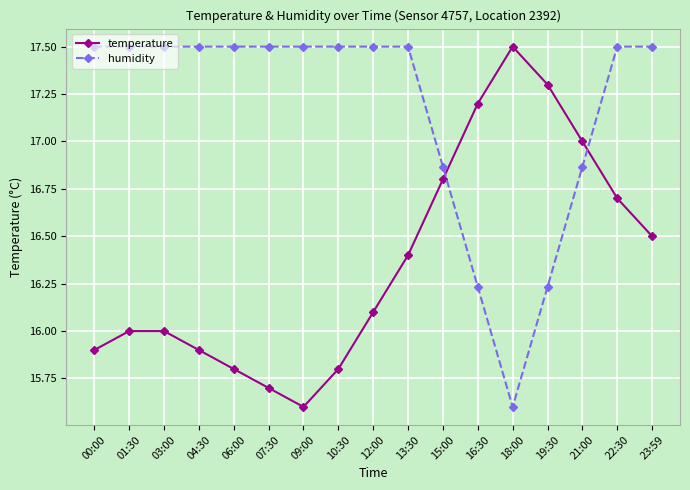

Between 04:30 and 12:00, which series saw the biggest shift?

temperature